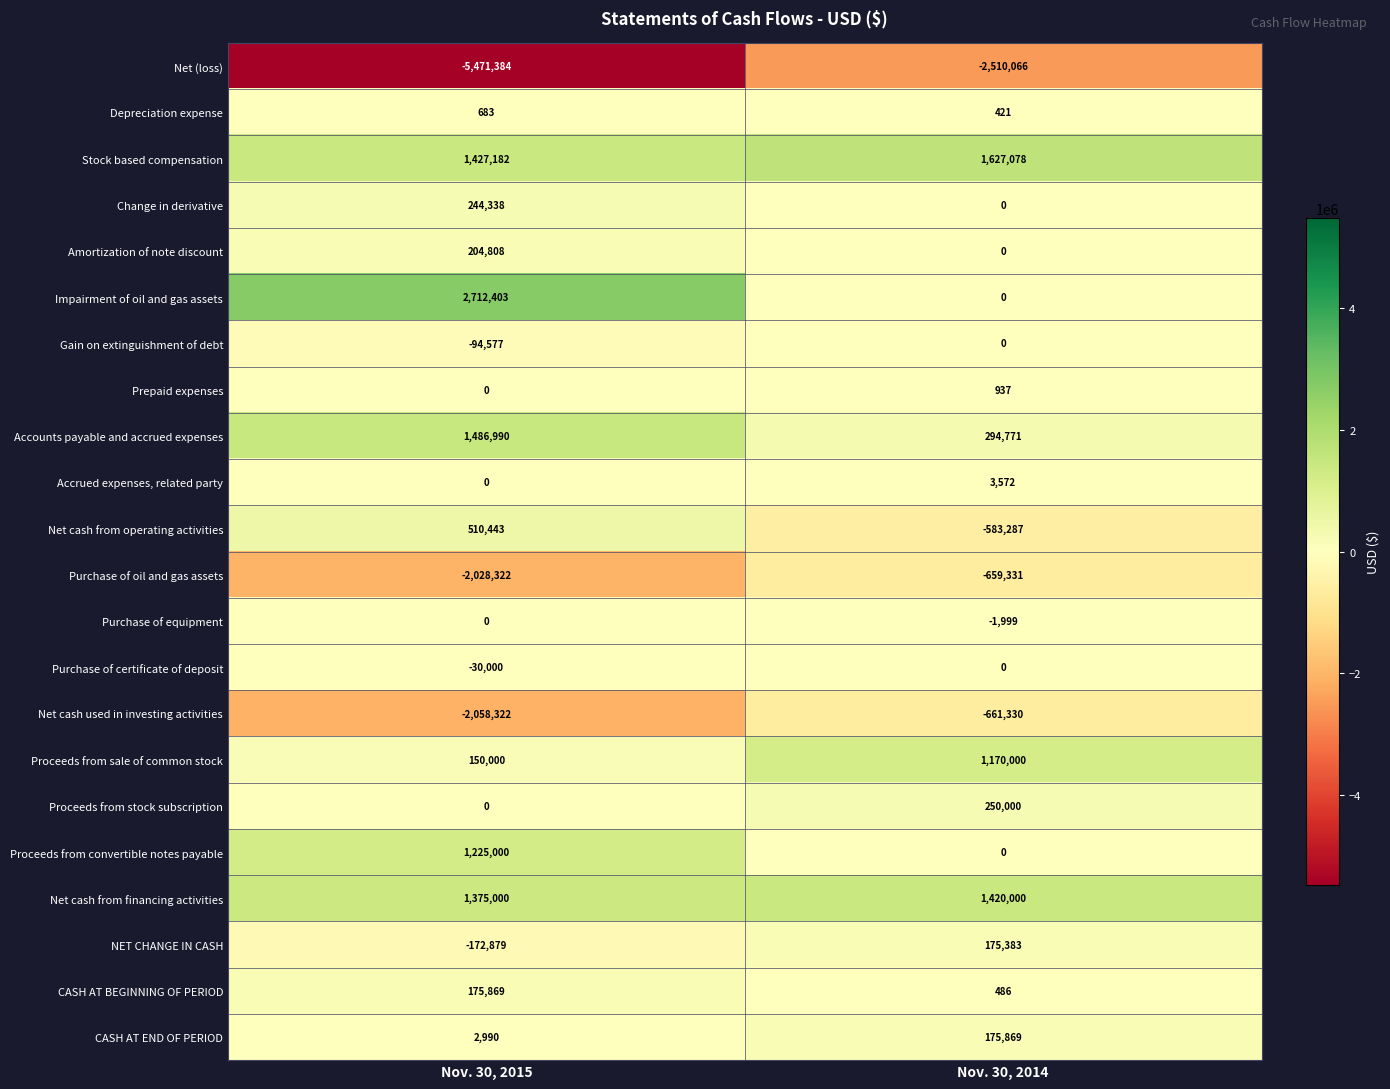

Which series has the largest range (max minus min)?

Net (loss)